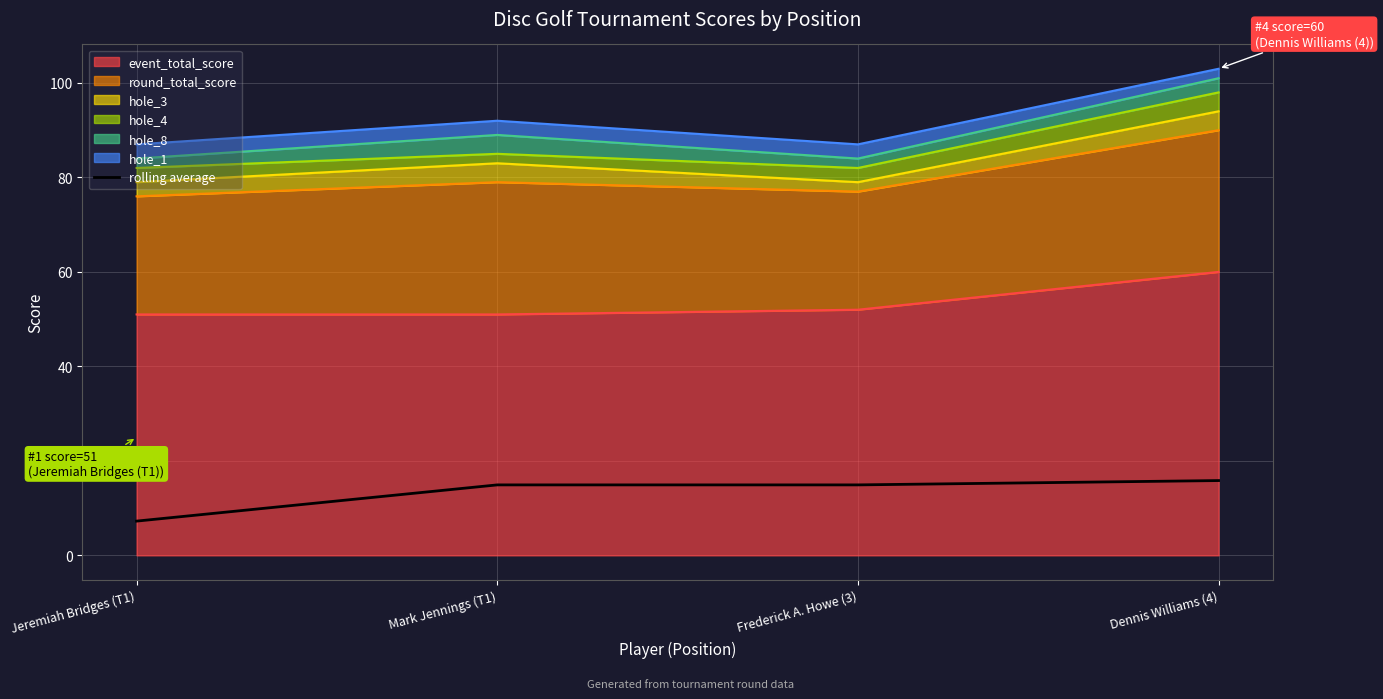

What is the label of the 4th point from the right?

Jeremiah Bridges (T1)